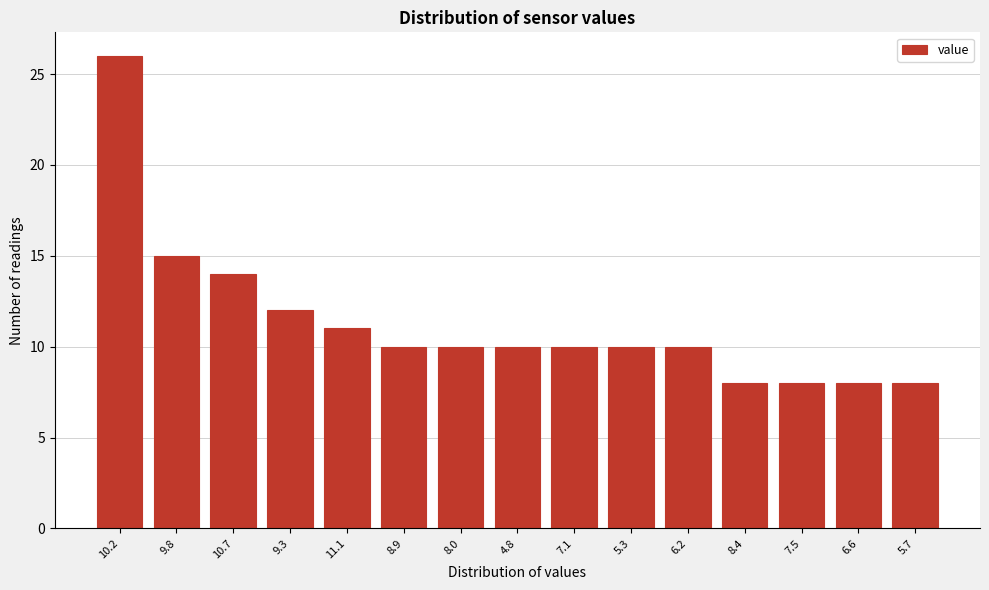

Reading left to right, what are all the values shown in this chart?

26	15	14	12	11	10	10	10	10	10	10	8	8	8	8